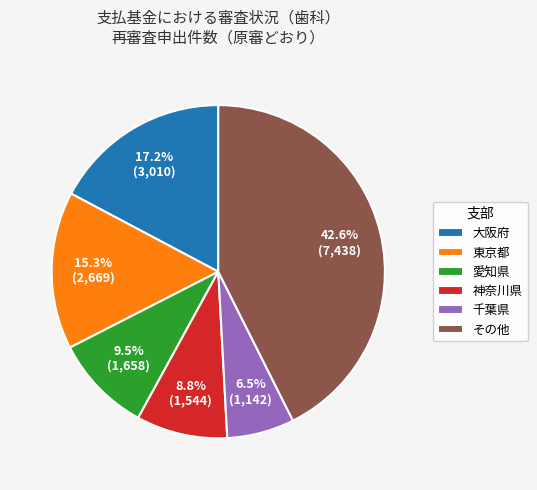

Which category has the smallest portion of the pie?

千葉県